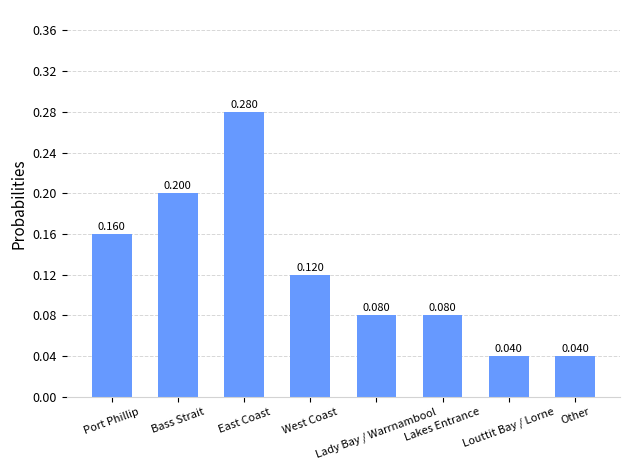

How many categories are shown in the chart?

8